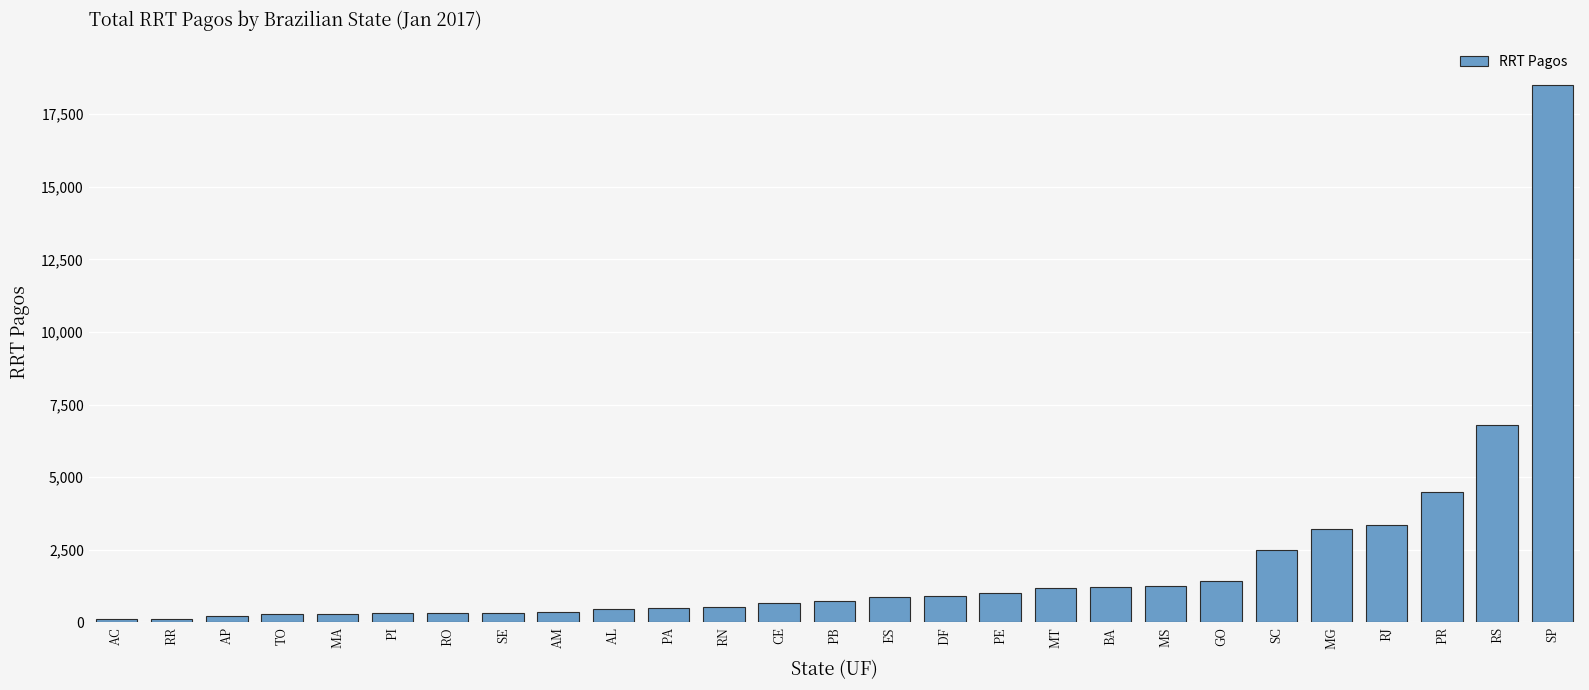

What is the label of the 18th bar from the right?

AL